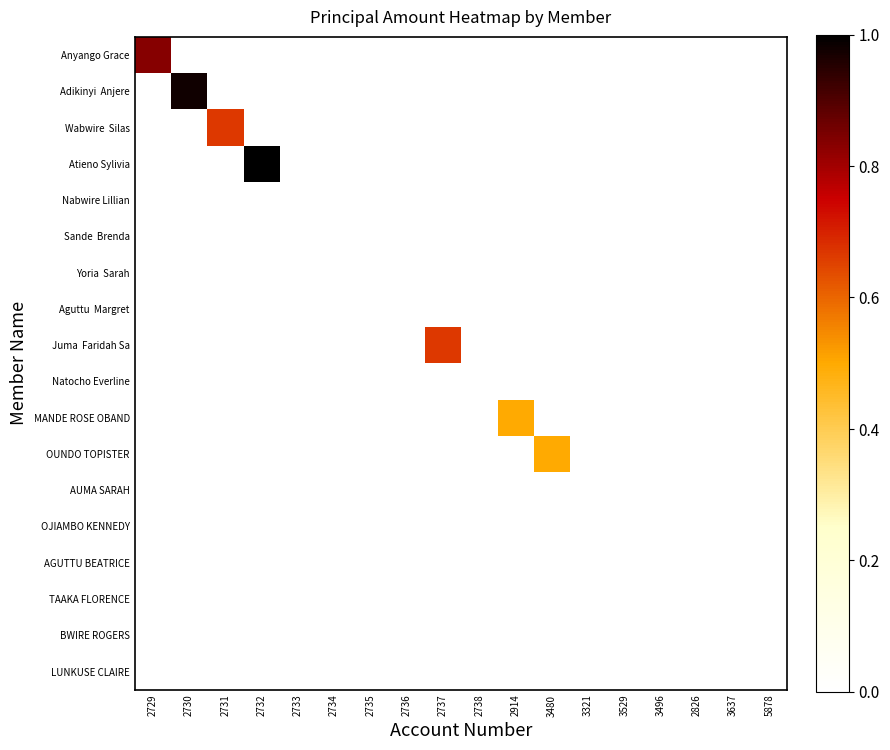

What is the difference between the highest and lowest values at 2731?

0.7